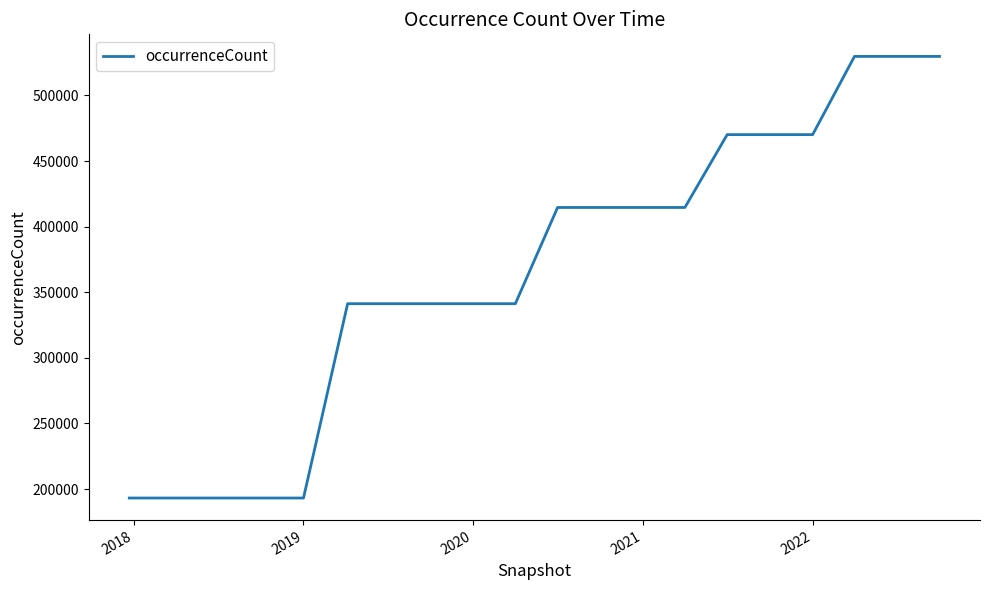

How many lines are shown in the chart?

1